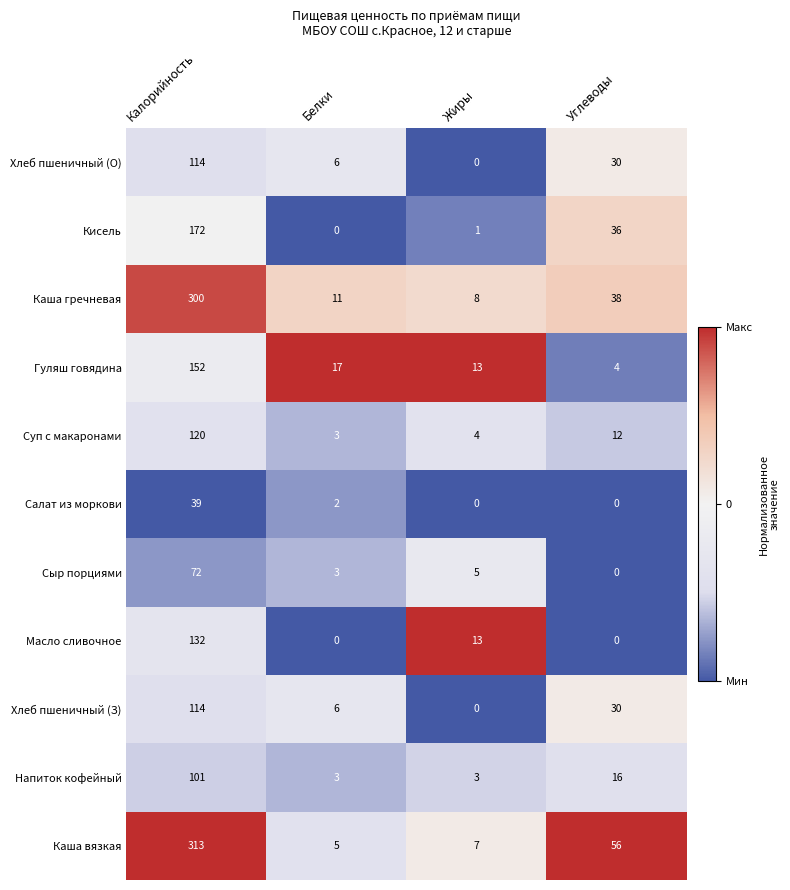

At which label is Каша гречневая closest to 154?

Углеводы